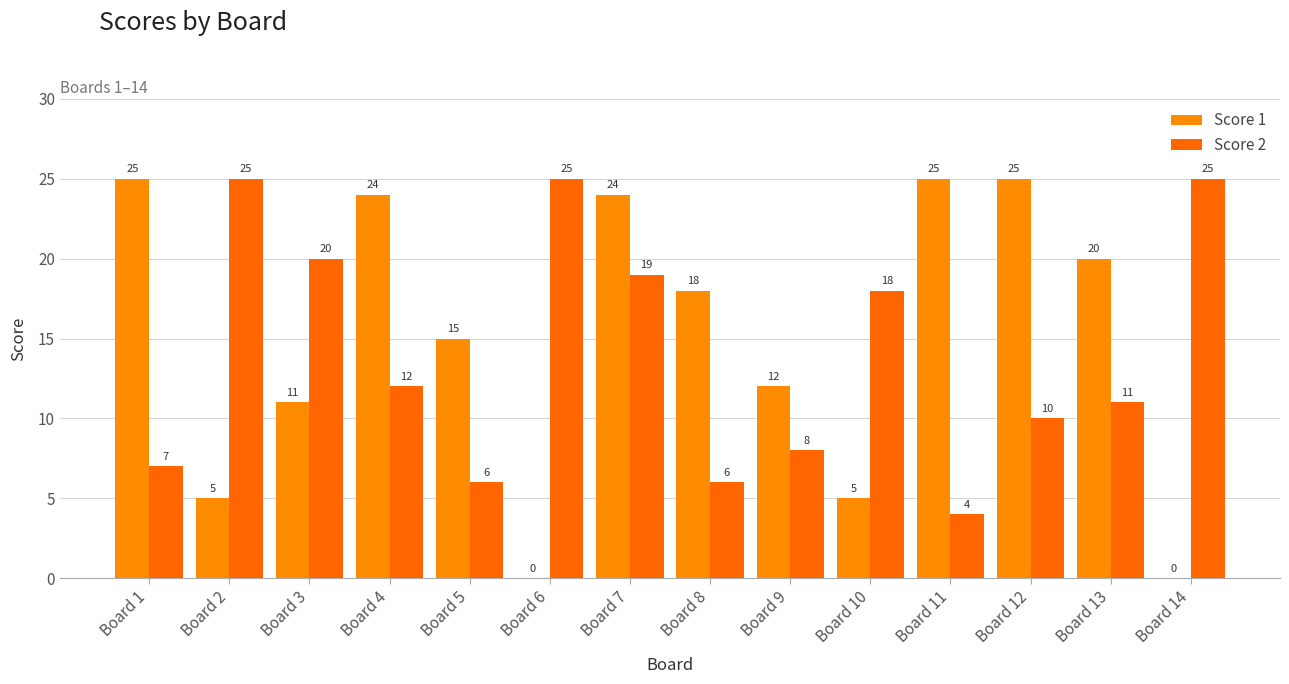

What is the difference between the second highest and second lowest values in the Score 1 series?

25